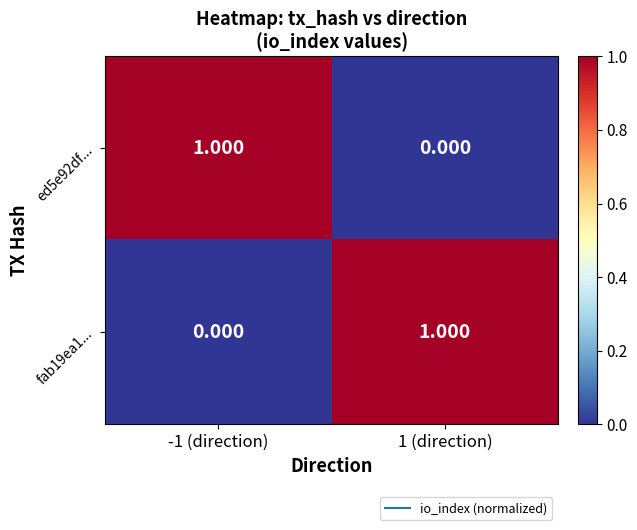

Is the value of ed5e92df... at -1 (direction) greater than the value of fab19ea1... at -1 (direction)?

Yes